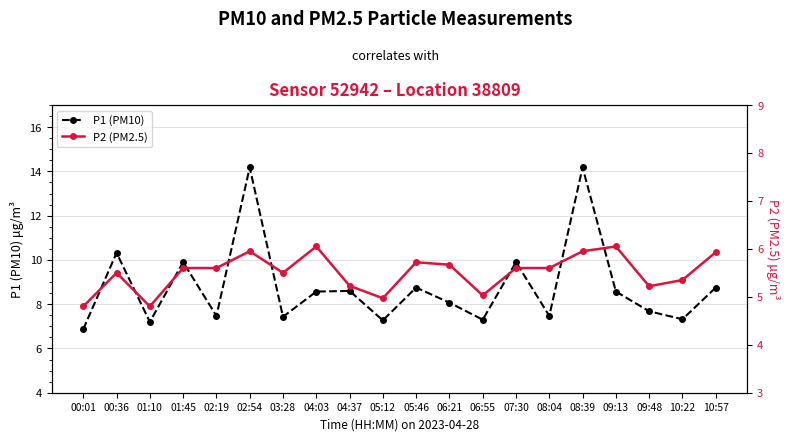

At how many categories does at least one series exceed 7?

19